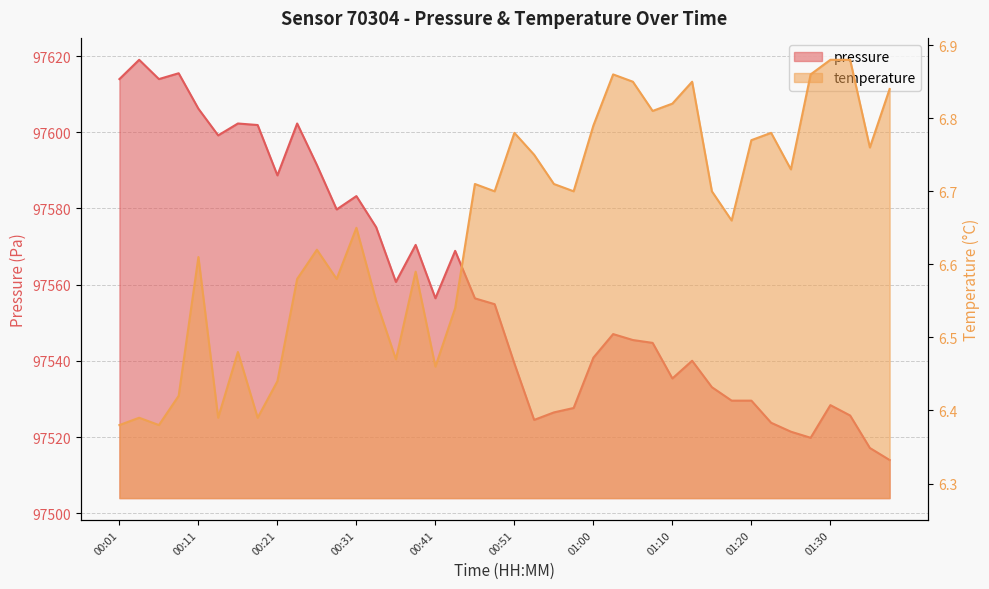

At which category is the sum across all series the highest?

00:04